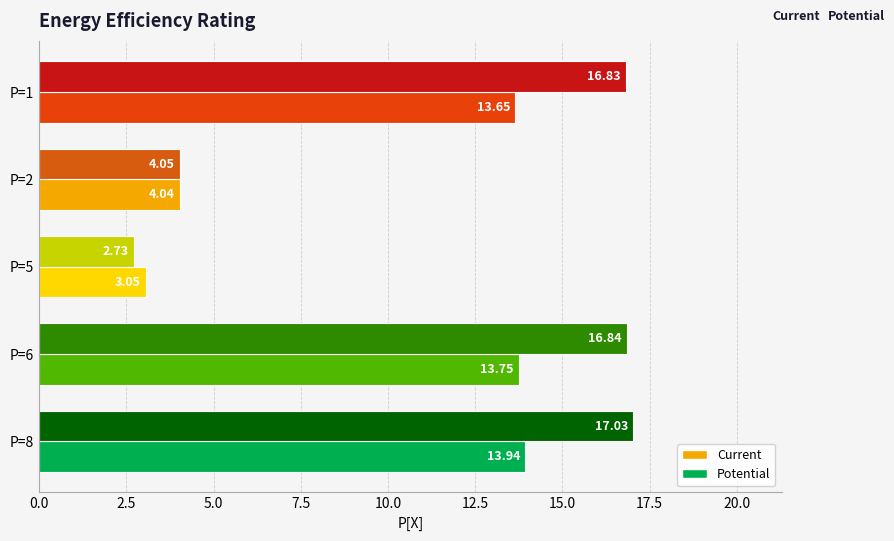

Rank the series by their maximum value, from lowest to highest.

Current, Potential